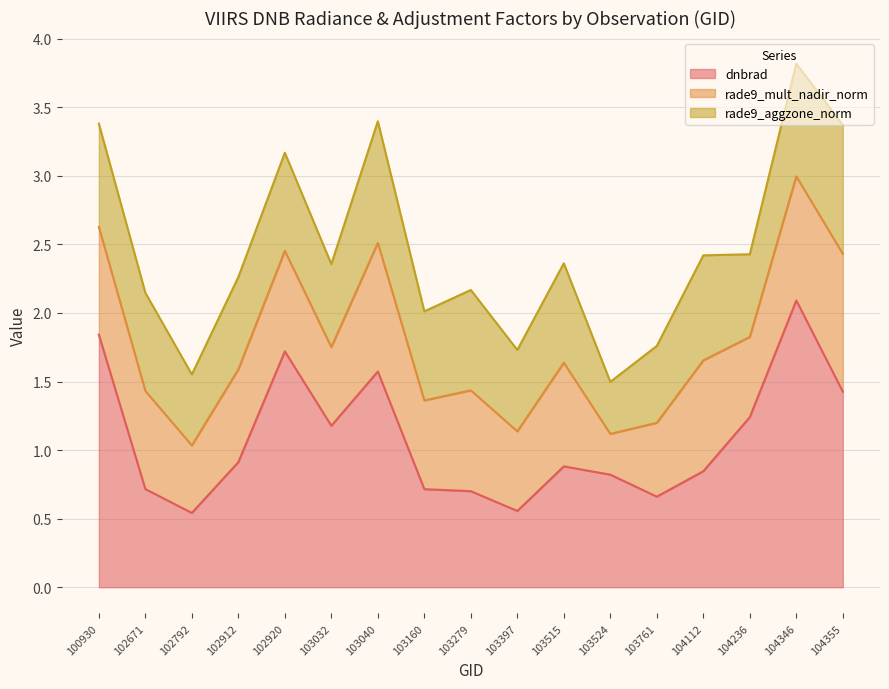

What is the difference between the second highest and minimum values in the dnbrad series?

1.3